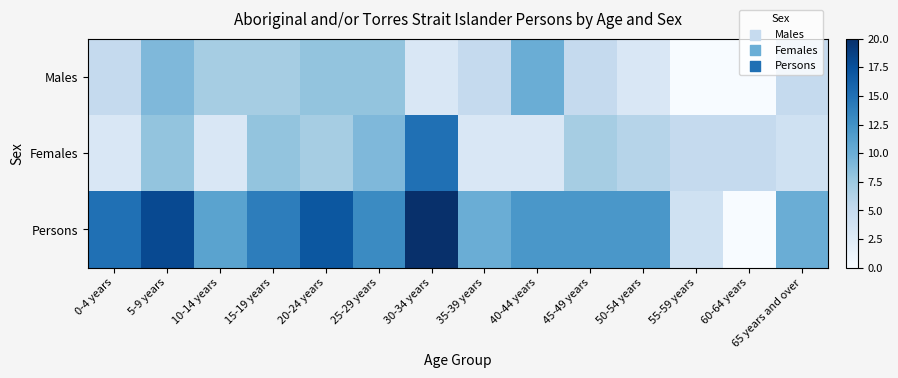

At which category is the sum across all series the highest?

30-34 years